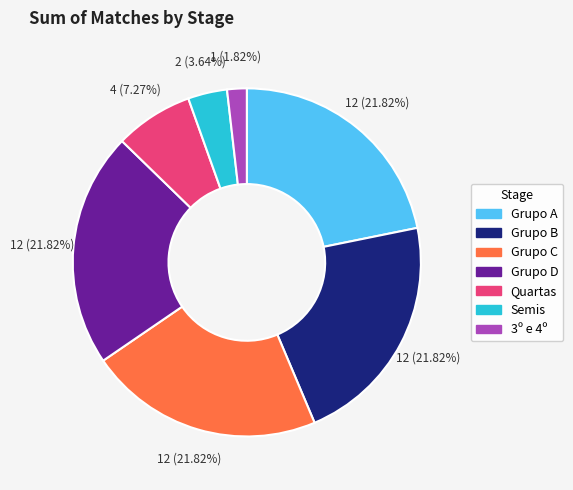

Does any single category account for the majority?

No